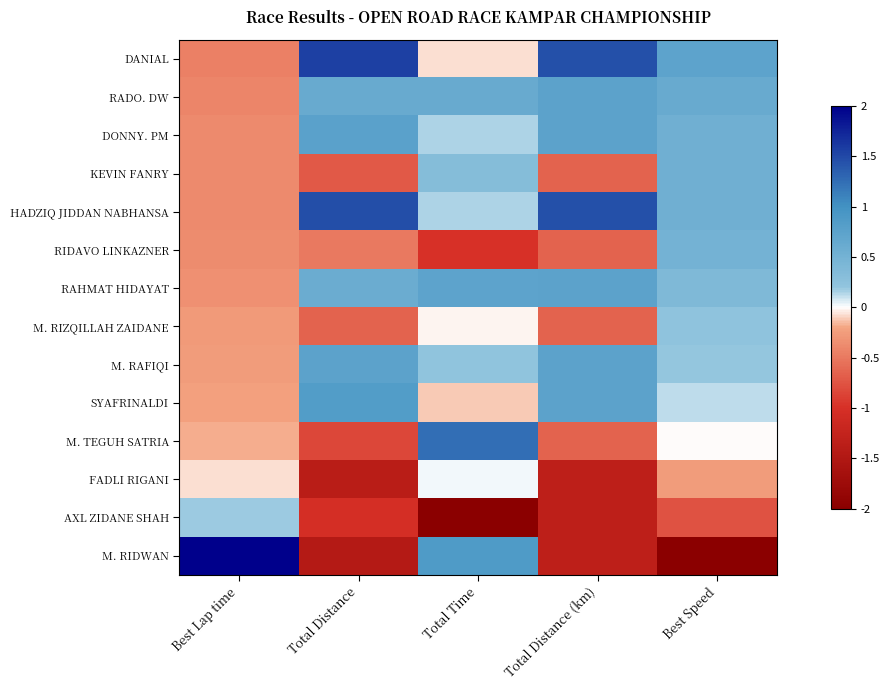

At which category is the sum across all series the highest?

Best Speed